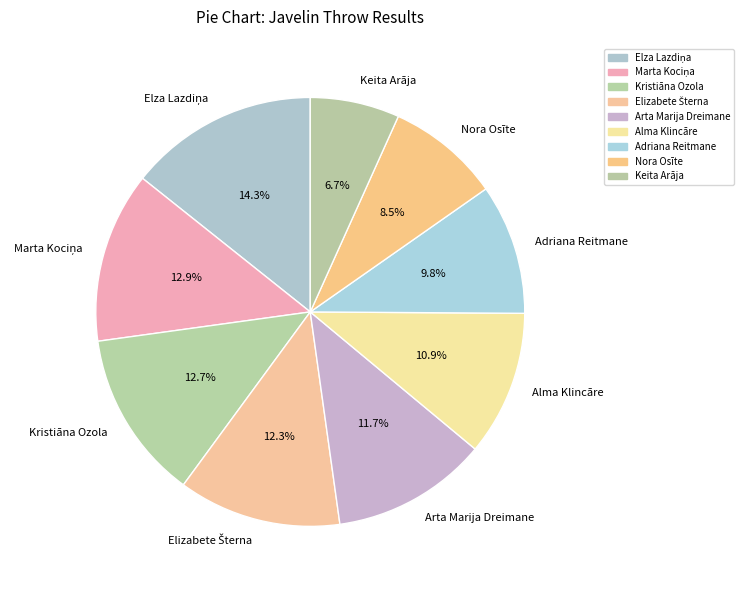

What percentage is the Arta Marija Dreimane slice, to the nearest percent?

12%